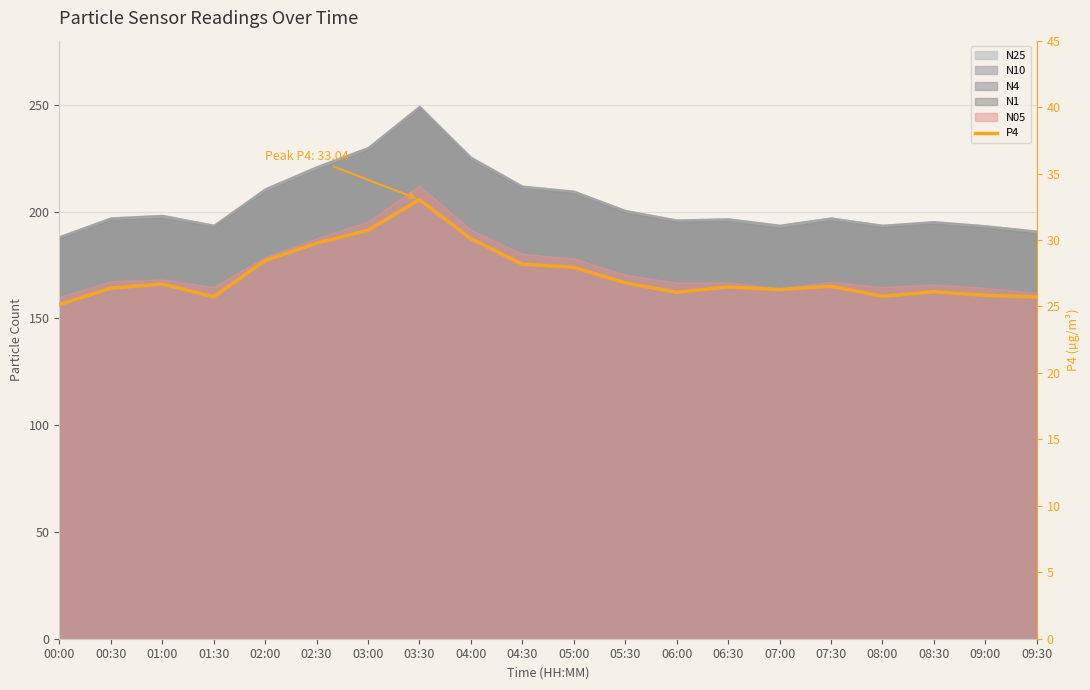

Where does the data first go above 26?

00:30